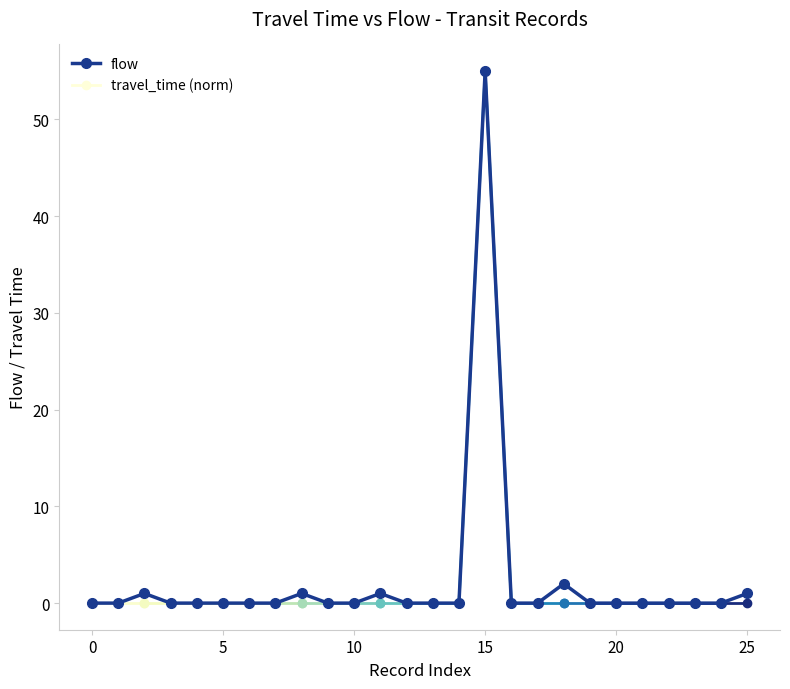

Which category has the highest value across all series?

15